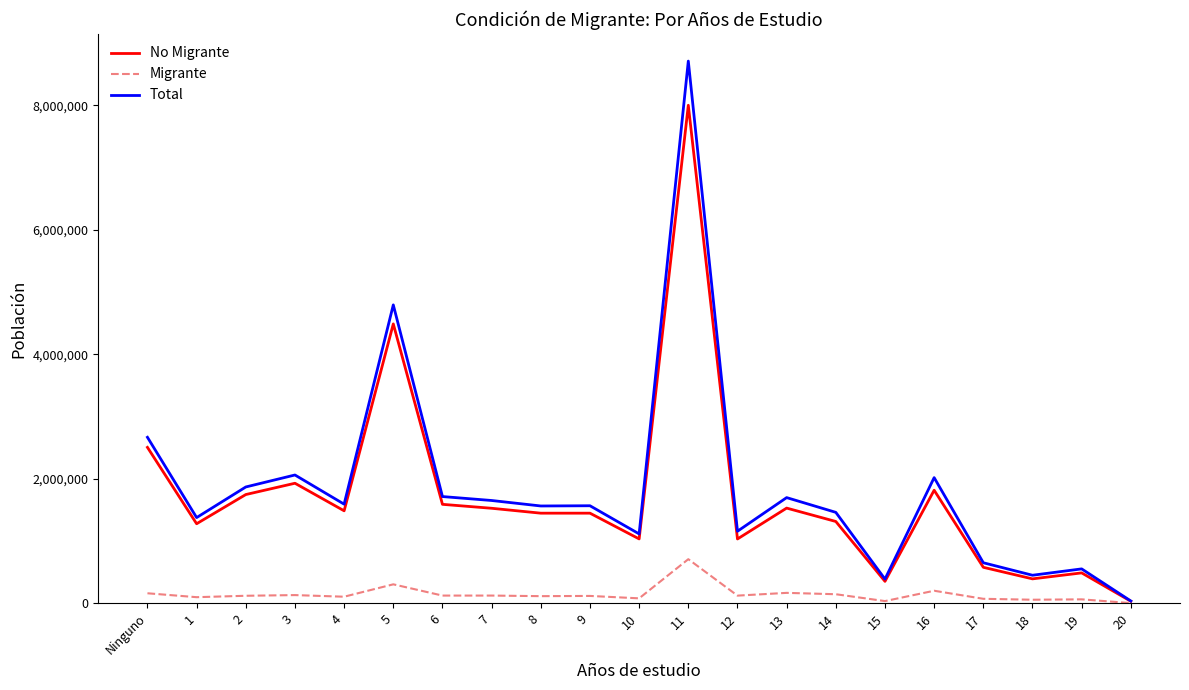

The No Migrante series shows 1034402 at 12. True or false?

True